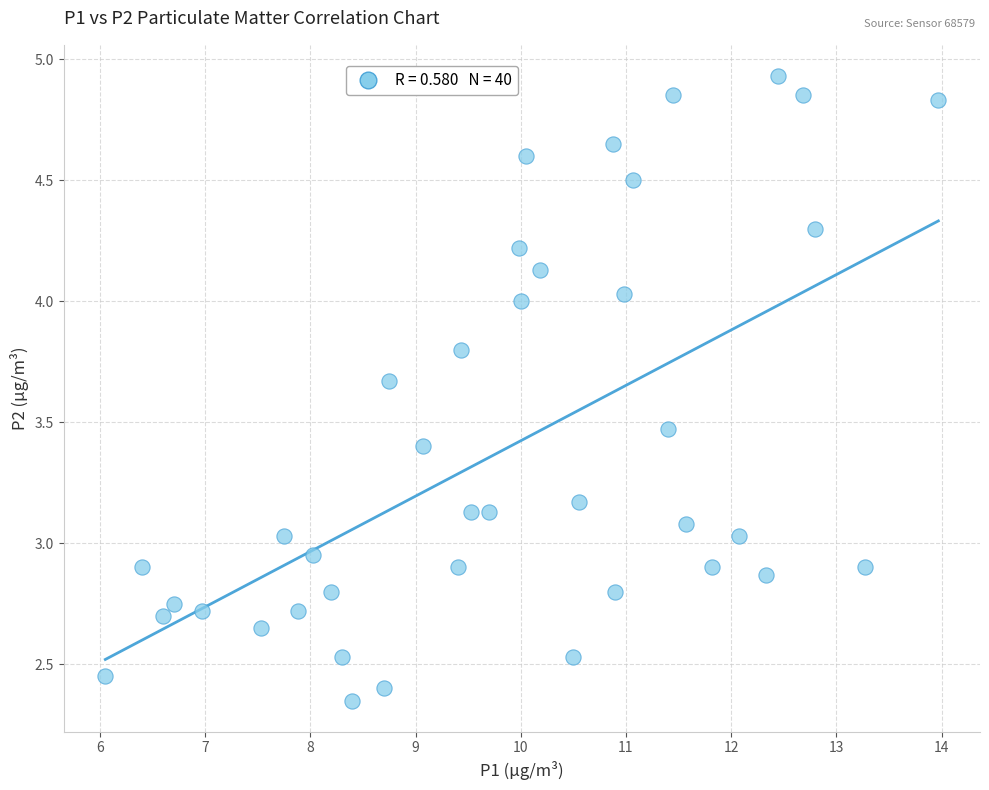

What is the range of X values (max minus min)?

7.9